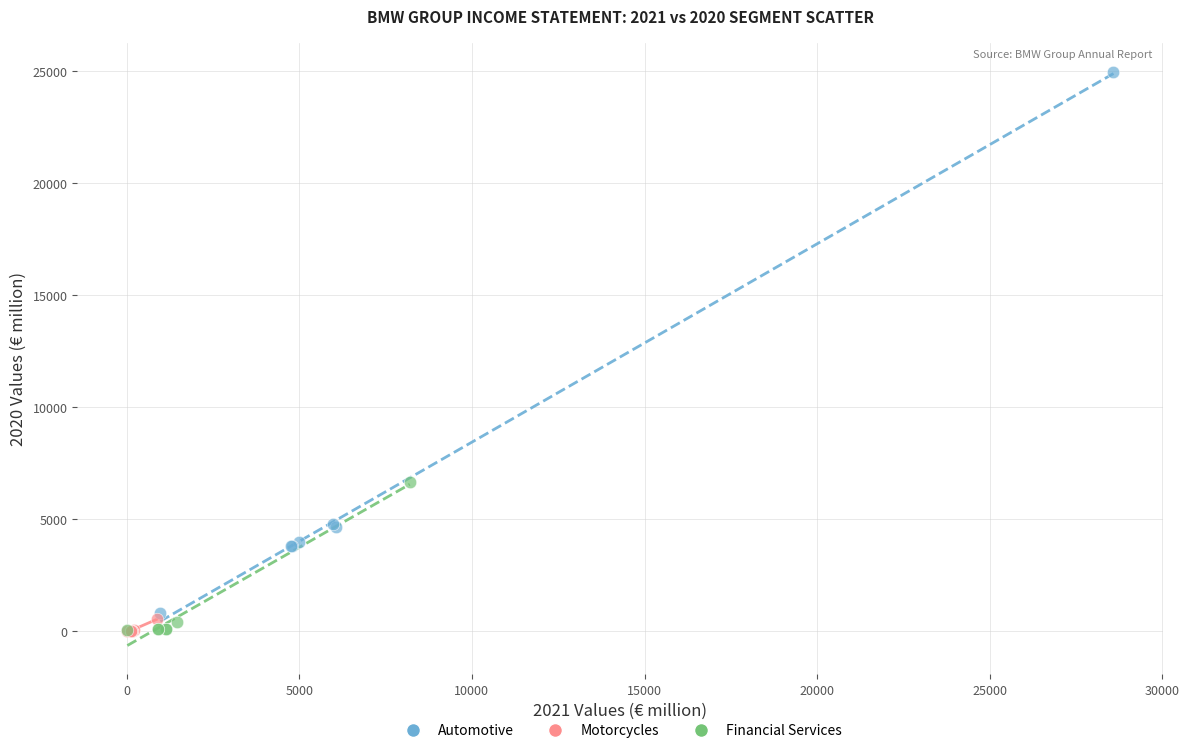

What are all the series names shown in the legend?

Automotive, Motorcycles, Financial Services